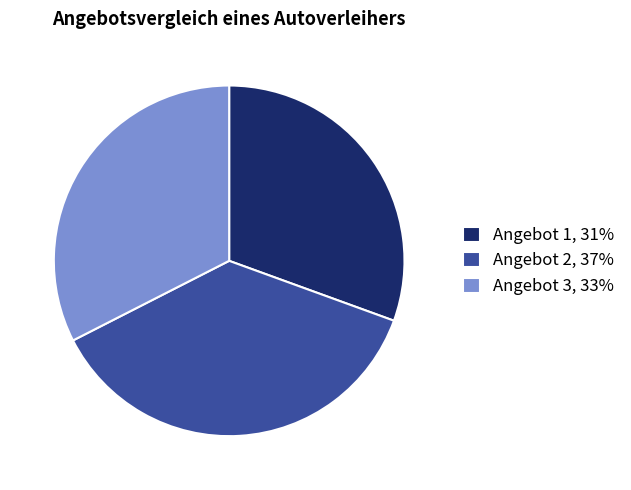

Rank the categories by value from highest to lowest.

Angebot 2, Angebot 3, Angebot 1